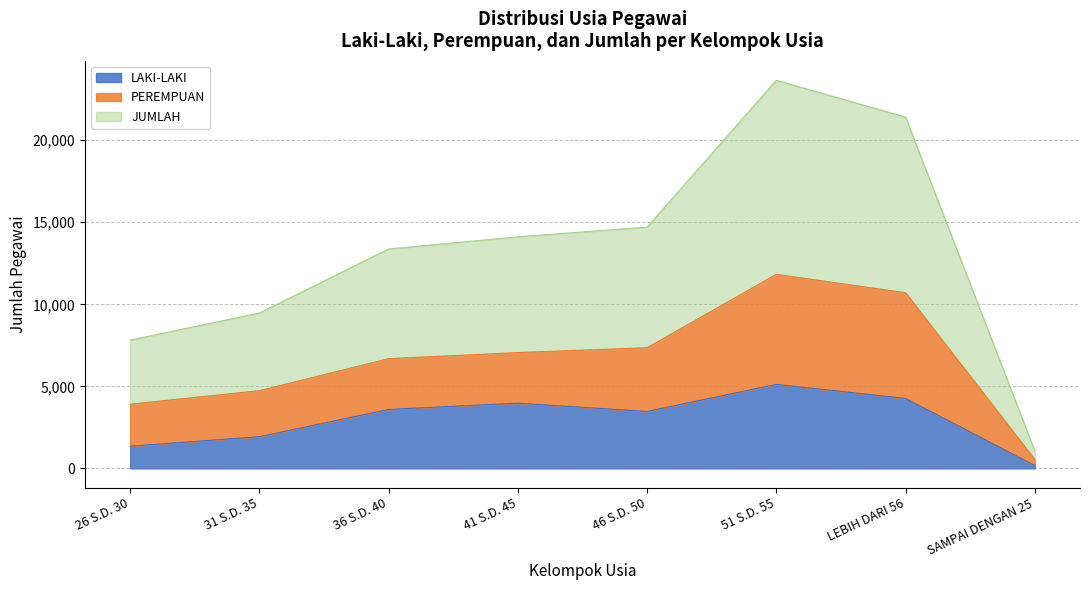

At which label does JUMLAH first exceed 7057?

46 S.D. 50